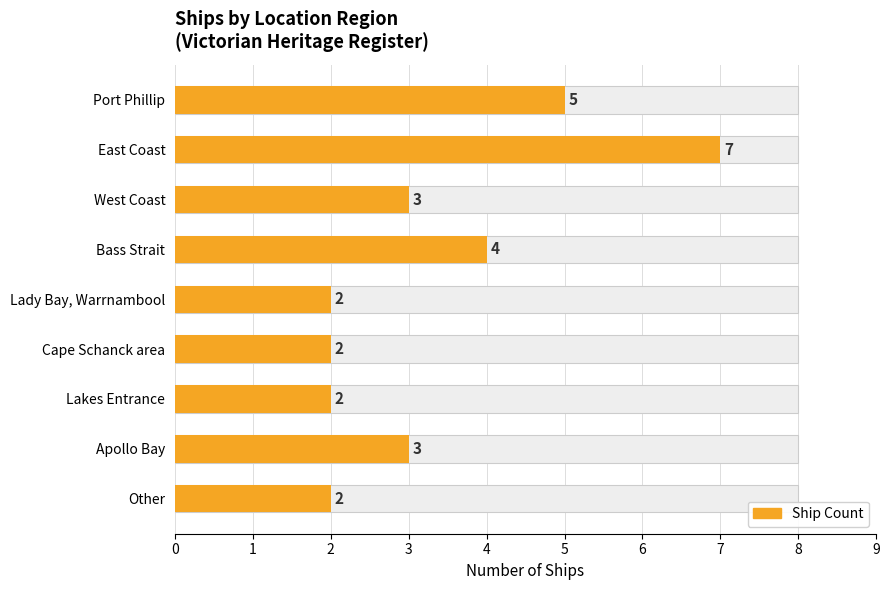

How many bars are there in total?

9